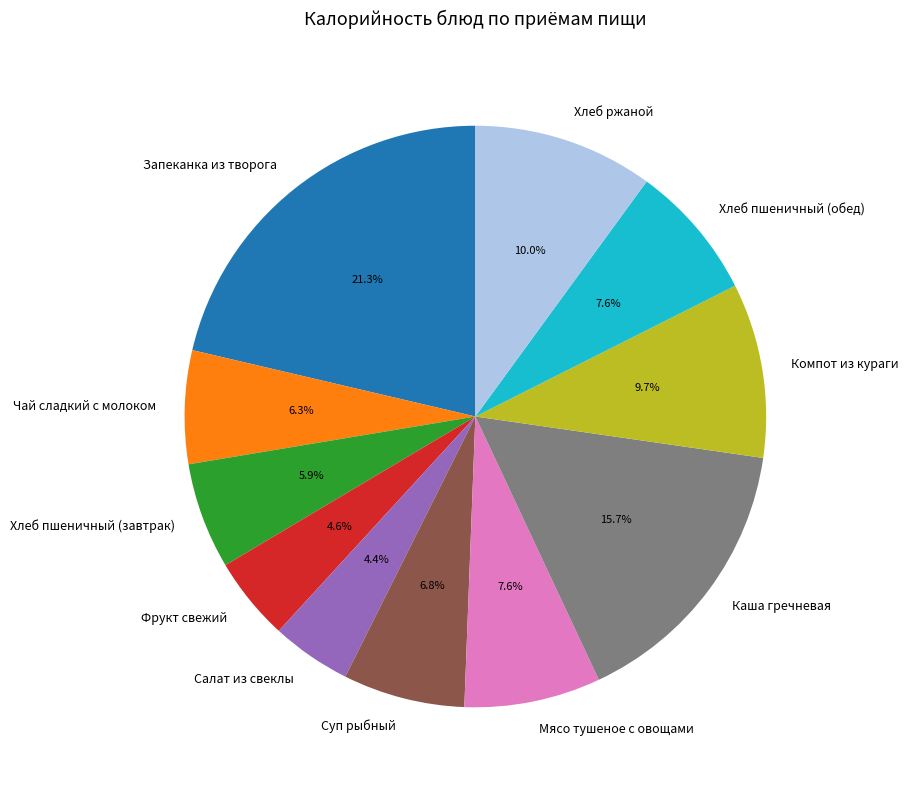

Does Каша гречневая account for over 50% of the chart?

No